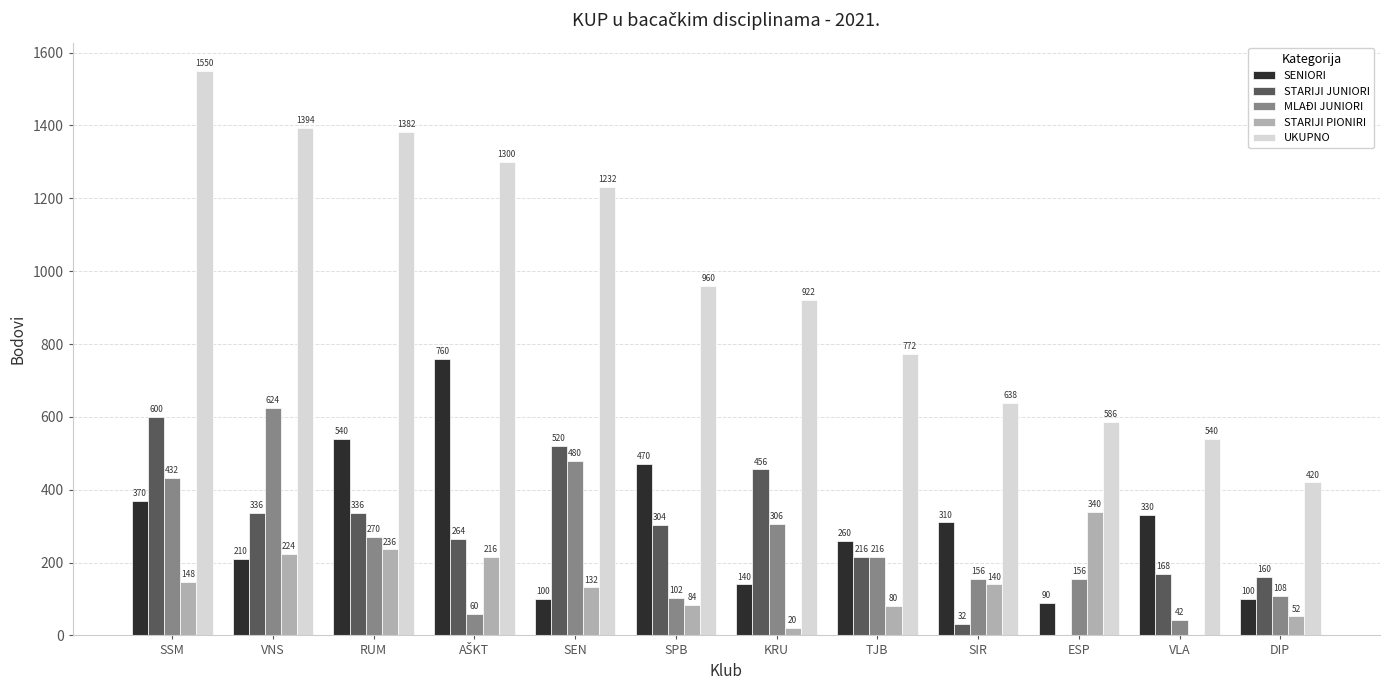

Is the value of STARIJI JUNIORI at VNS greater than the value of STARIJI PIONIRI at DIP?

Yes